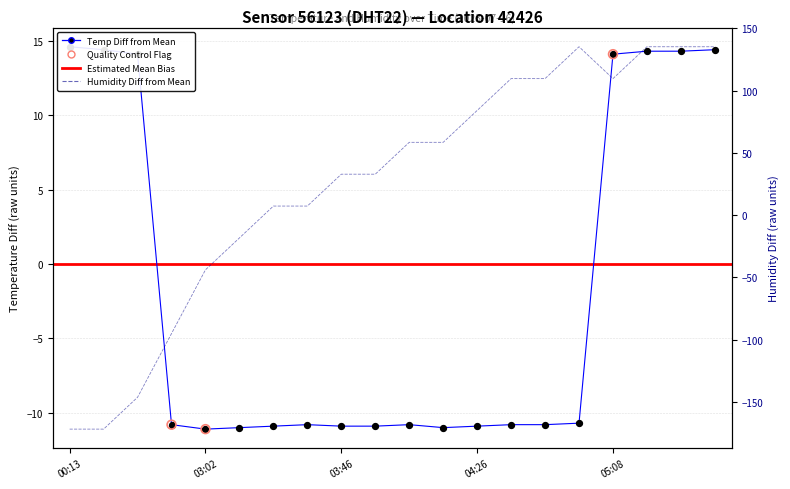

Which series has the largest total across all categories?

humidity